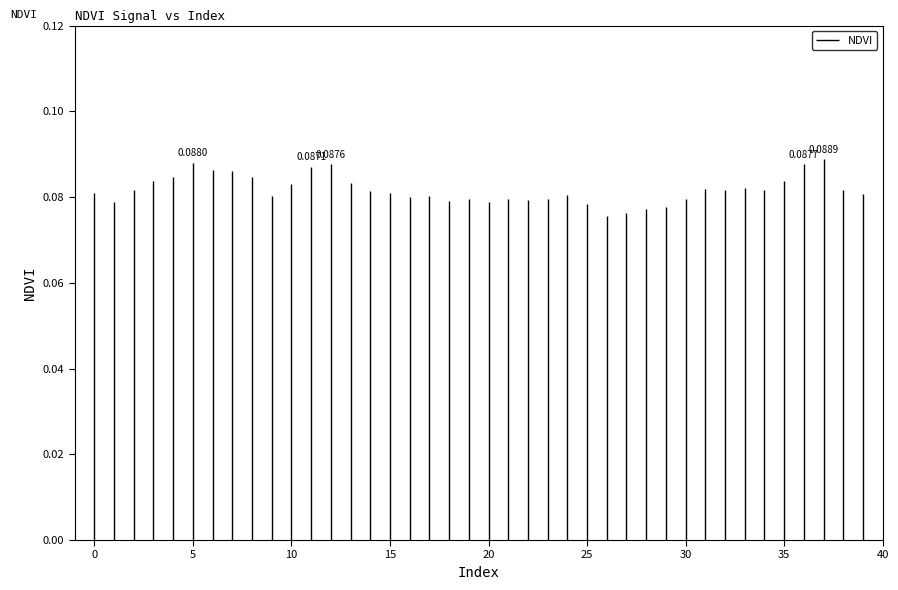

List the labels in order of value, smallest first.

26, 27, 28, 29, 25, 20, 1, 18, 22, 21, 19, 30, 23, 16, 17, 9, 24, 39, 15, 0, 14, 32, 2, 38, 34, 31, 33, 10, 13, 35, 3, 8, 4, 7, 6, 11, 12, 36, 5, 37